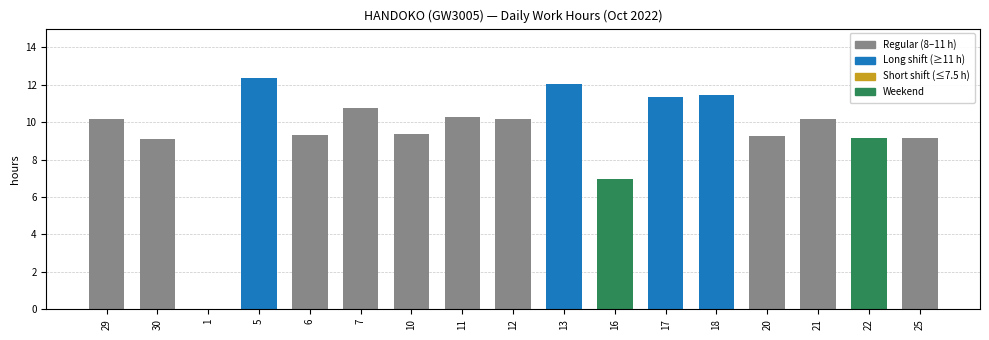

Which has a higher value, 10 or 13?

13